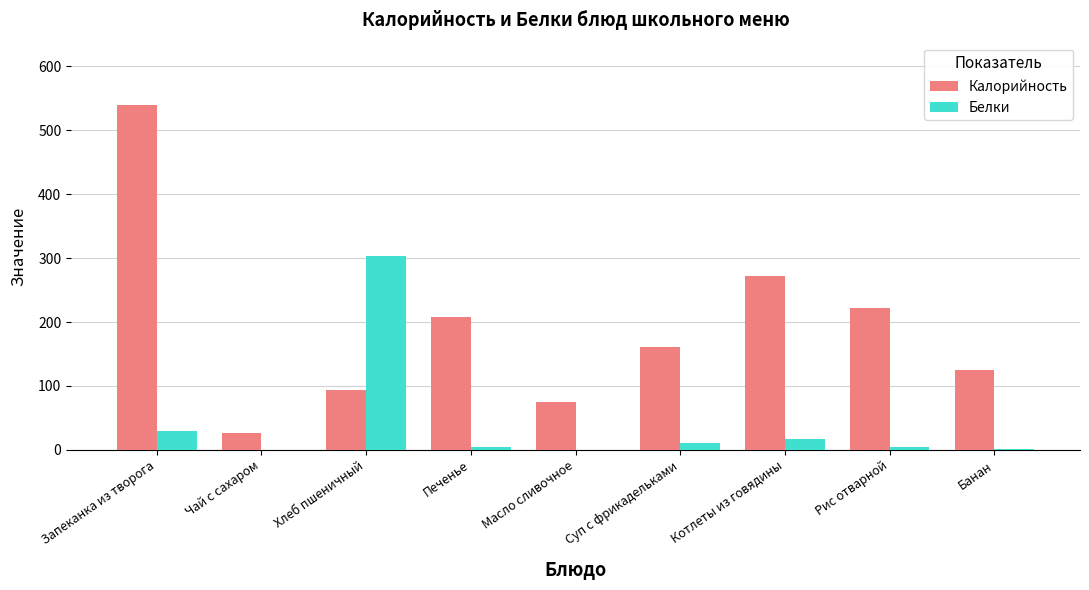

At which label does Белки reach its peak?

Хлеб пшеничный